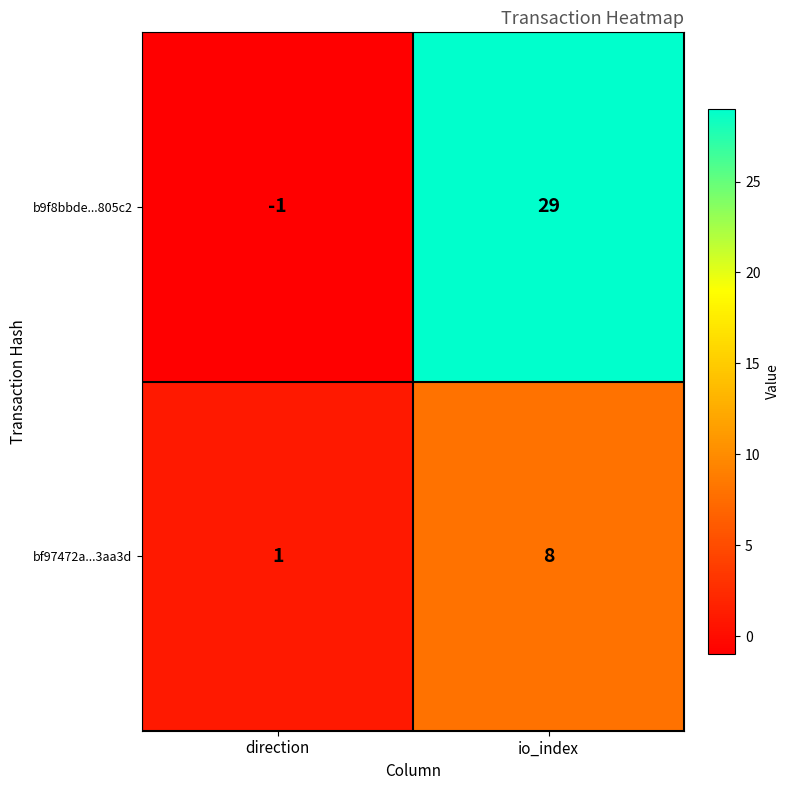

The b9f8bbde...805c2 series shows 50 at io_index. True or false?

False